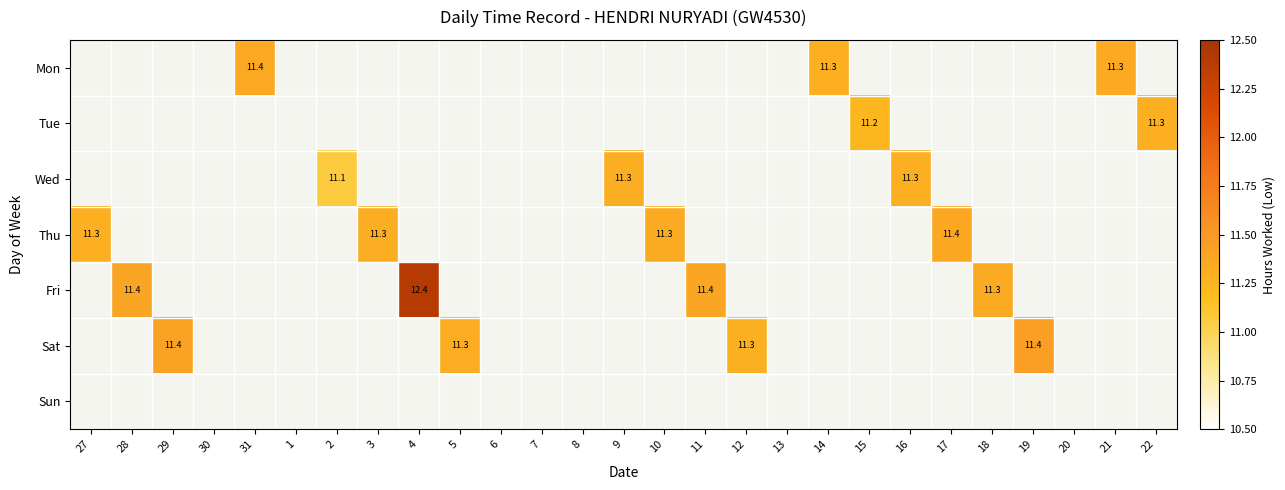

True or false: Tue has a value of 6.0 at 17.

False